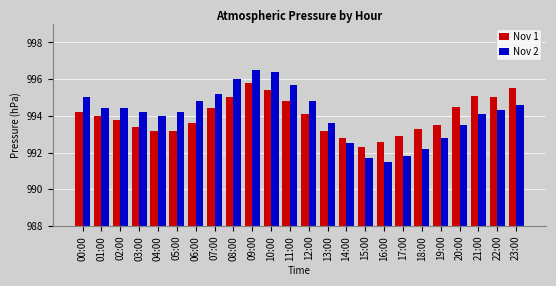

Is the value of Nov 2 at 18:00 greater than the value of Nov 1 at 04:00?

No